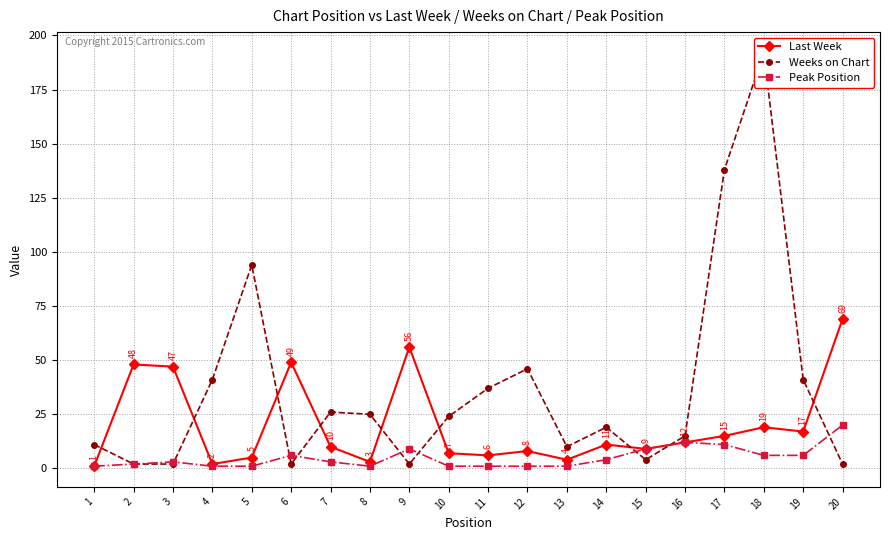

What value does the Weeks on Chart series have at 16, to the nearest 5?

15